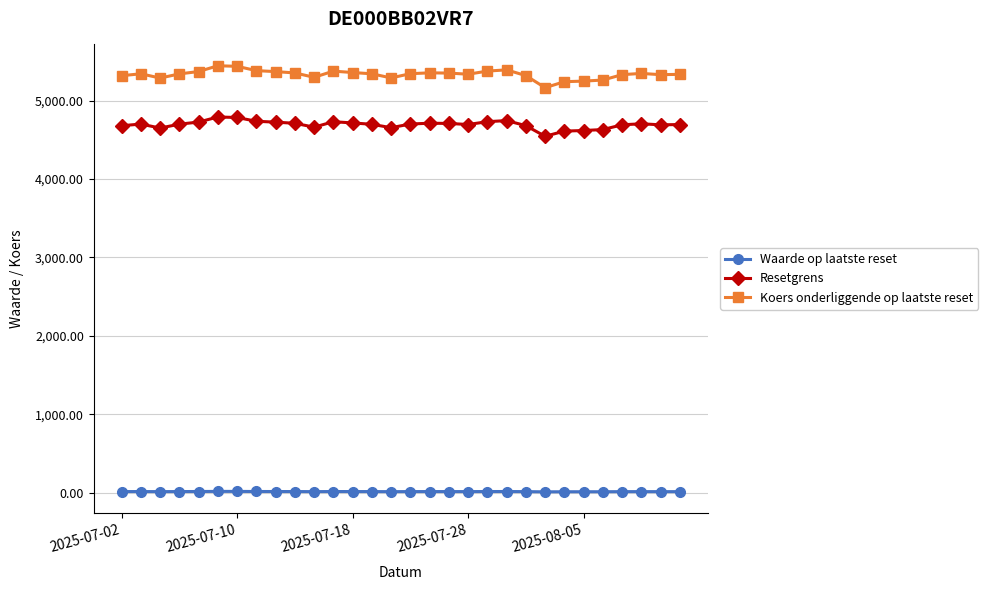

What are all the series names shown in the legend?

Waarde op laatste reset, Resetgrens, Koers onderliggende op laatste reset